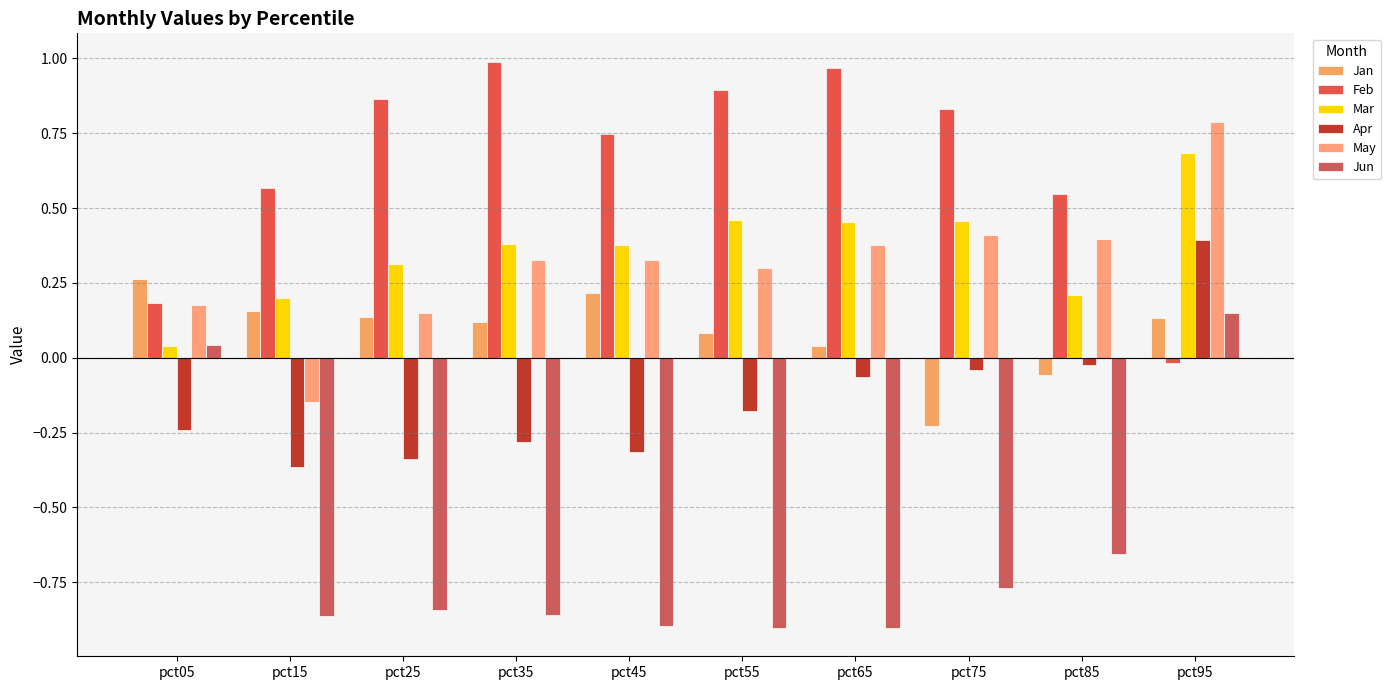

What are all the series names shown in the legend?

Jan, Feb, Mar, Apr, May, Jun